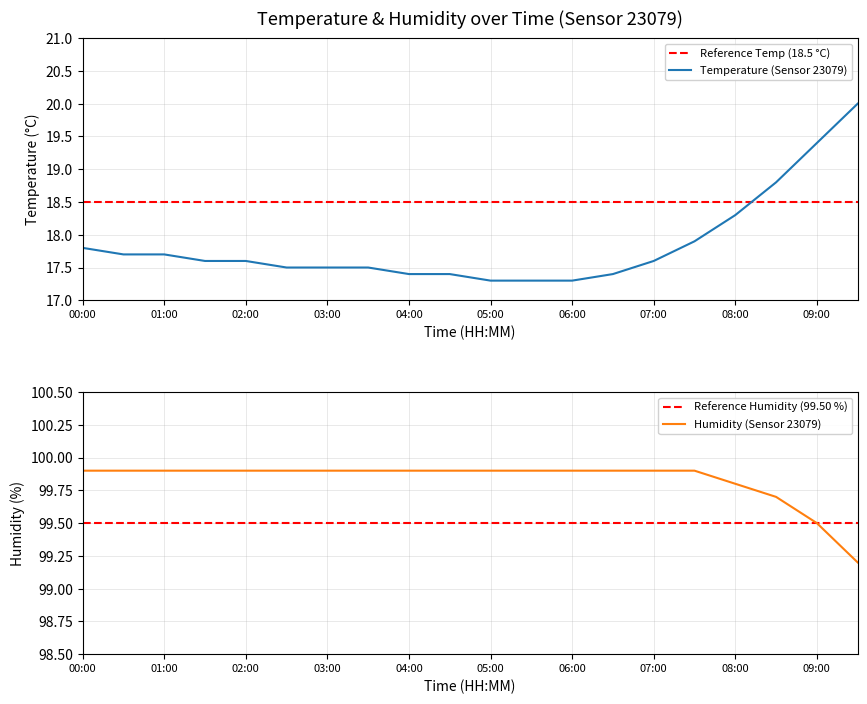

True or false: humidity has a value of 99.7 at 08:30.

True